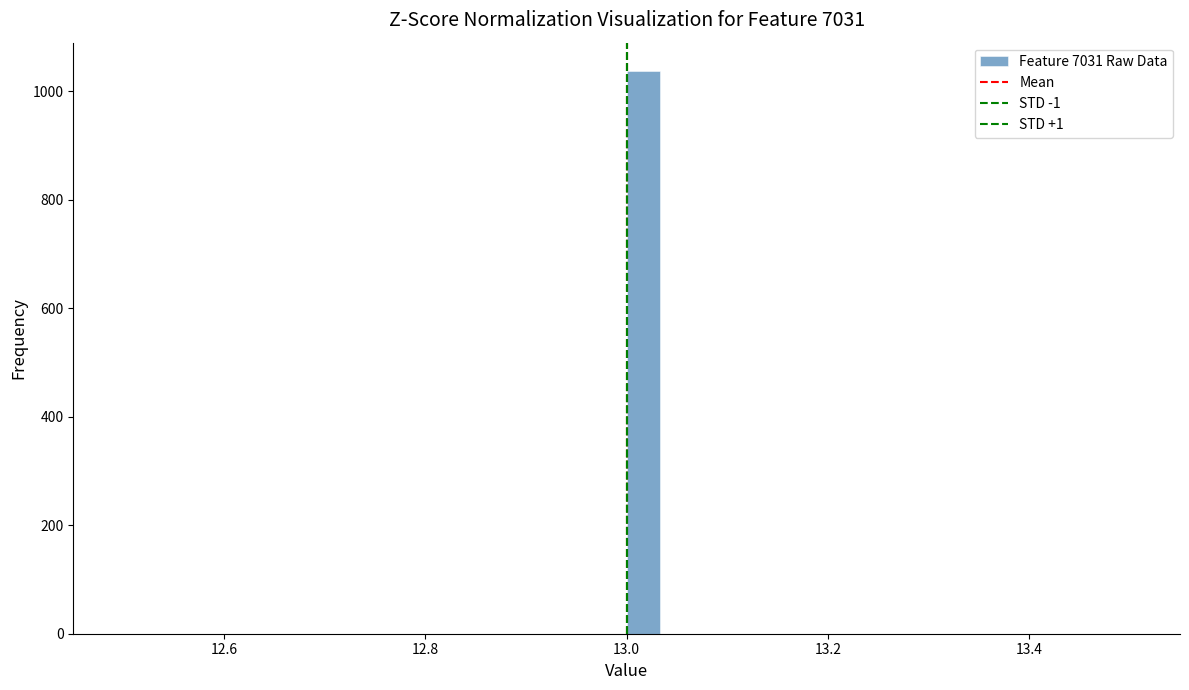

Around what value on the x-axis is the tallest bar? Give the approximate position of its centre, as read against the axis.

13.02